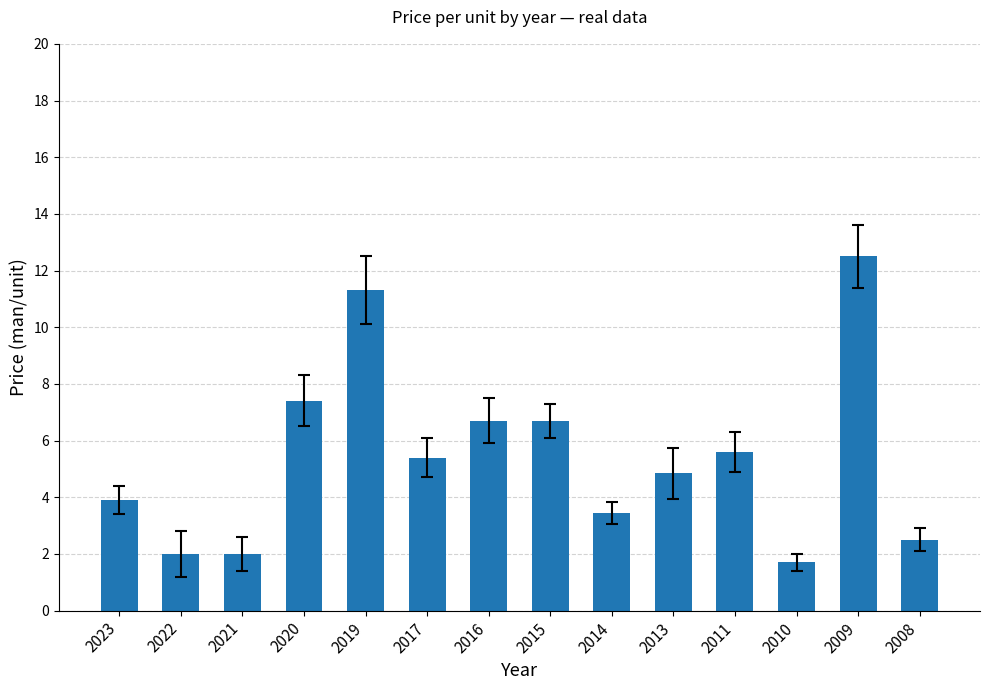

How many data points are above 5?

7